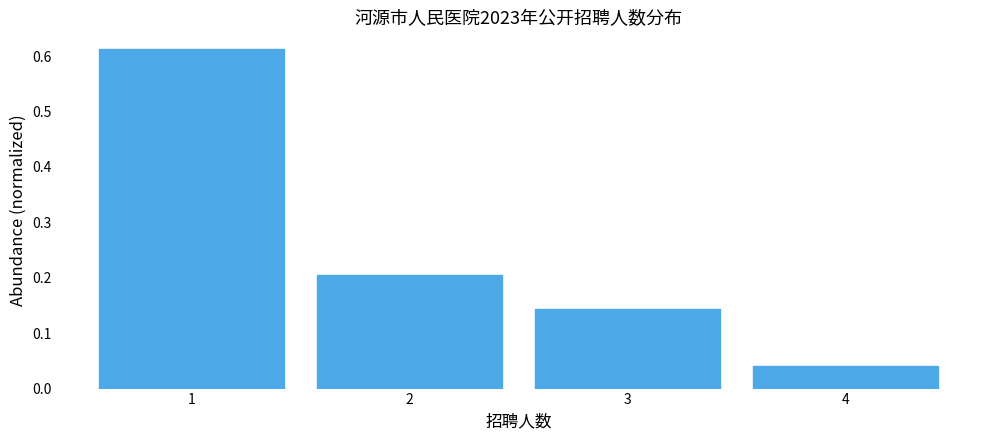

Reading left to right, list every bar in this chart as the range it spans on the x-axis followed by its height. The values are not printed on the chart, so give them approximately, as read against the axis.

0.5 to 1.5: 0.61
1.5 to 2.5: 0.20
2.5 to 3.5: 0.14
3.5 to 4.5: 0.04